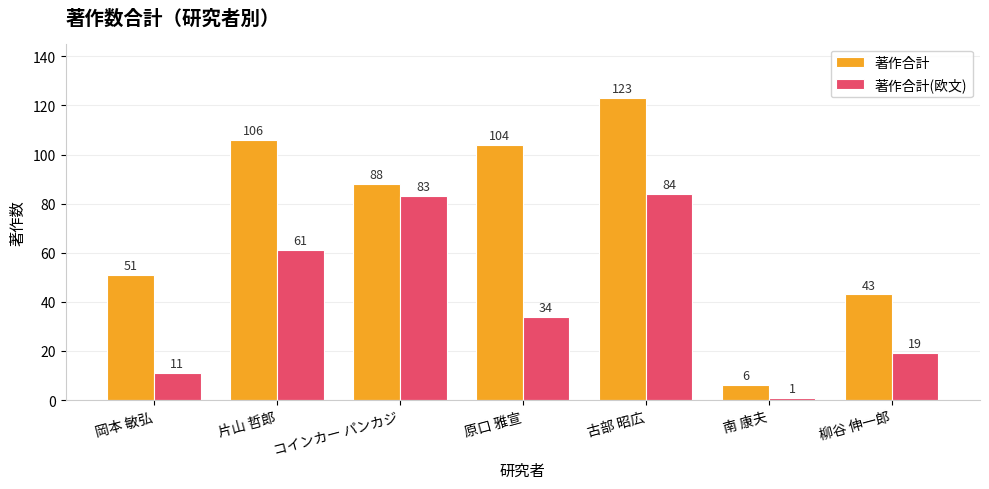

At which label does 著作合計(欧文) reach its minimum?

南 康夫